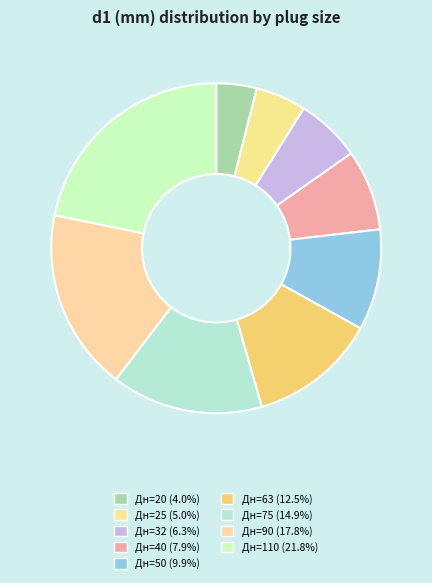

Which slice is the smallest?

Дн=20